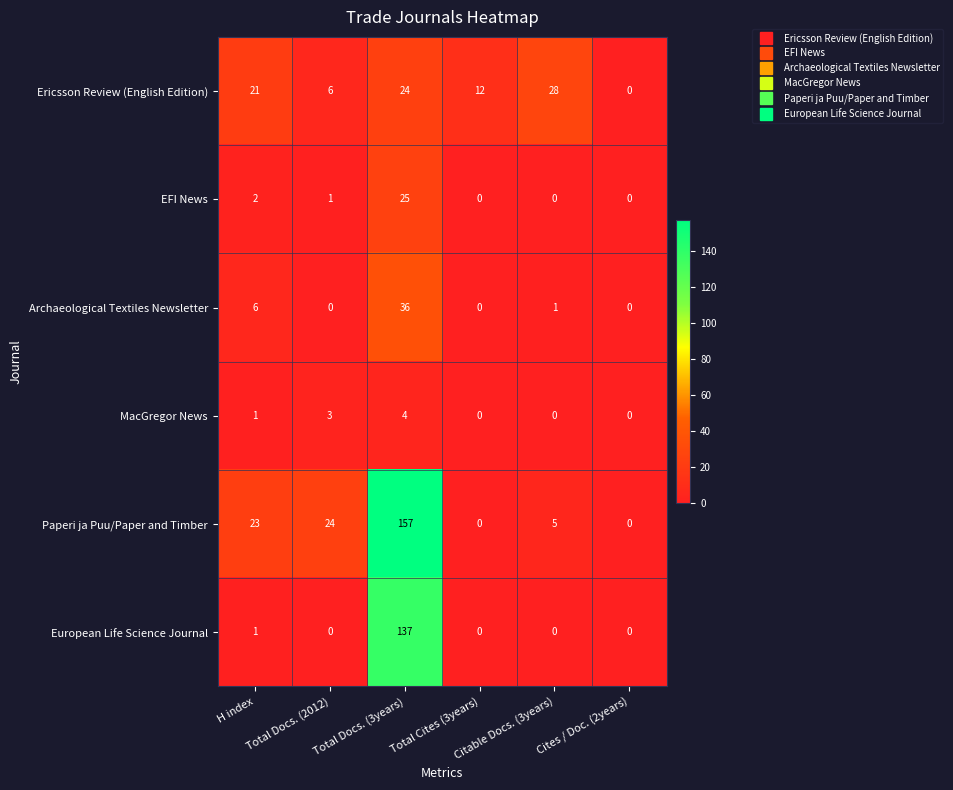

What is the approximate value of Ericsson Review (English Edition) at Total Cites (3years), to the nearest 10?

10